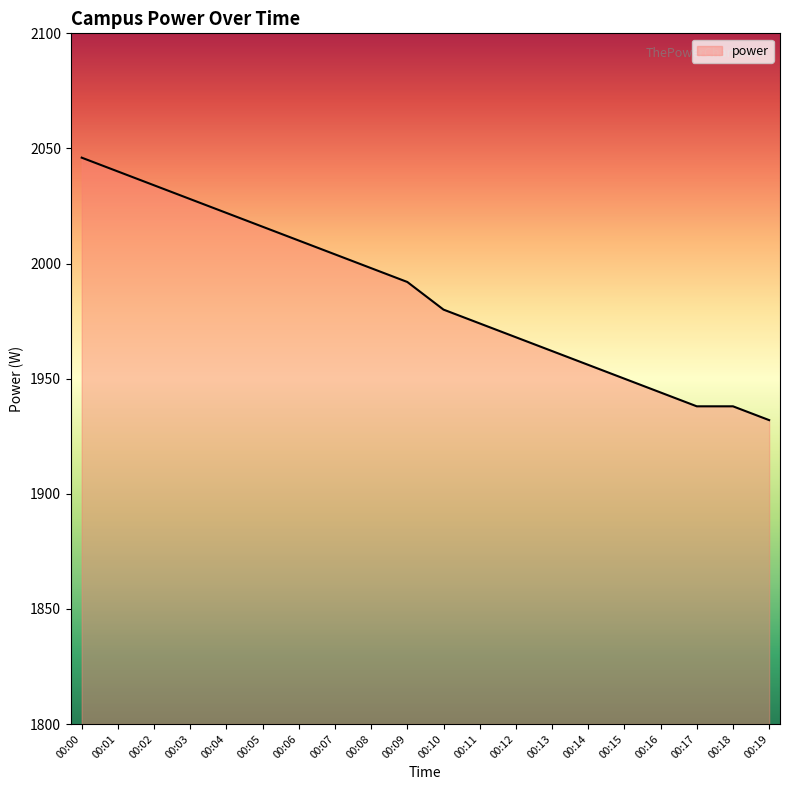

Reading right to left, what are all the values shown in this chart?

00:19=1932	00:18=1938	00:17=1938	00:16=1944	00:15=1950	00:14=1956	00:13=1962	00:12=1968	00:11=1974	00:10=1980	00:09=1992	00:08=1998	00:07=2004	00:06=2010	00:05=2016	00:04=2022	00:03=2028	00:02=2034	00:01=2040	00:00=2046